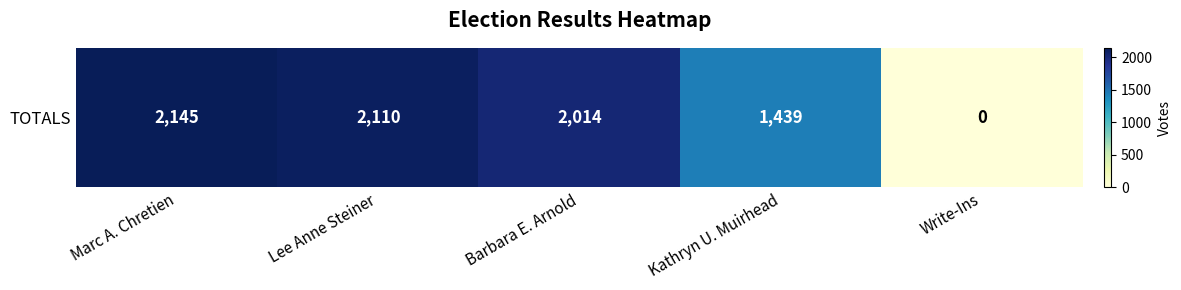

What is the approximate value at Kathryn U. Muirhead, to the nearest 10?

1440